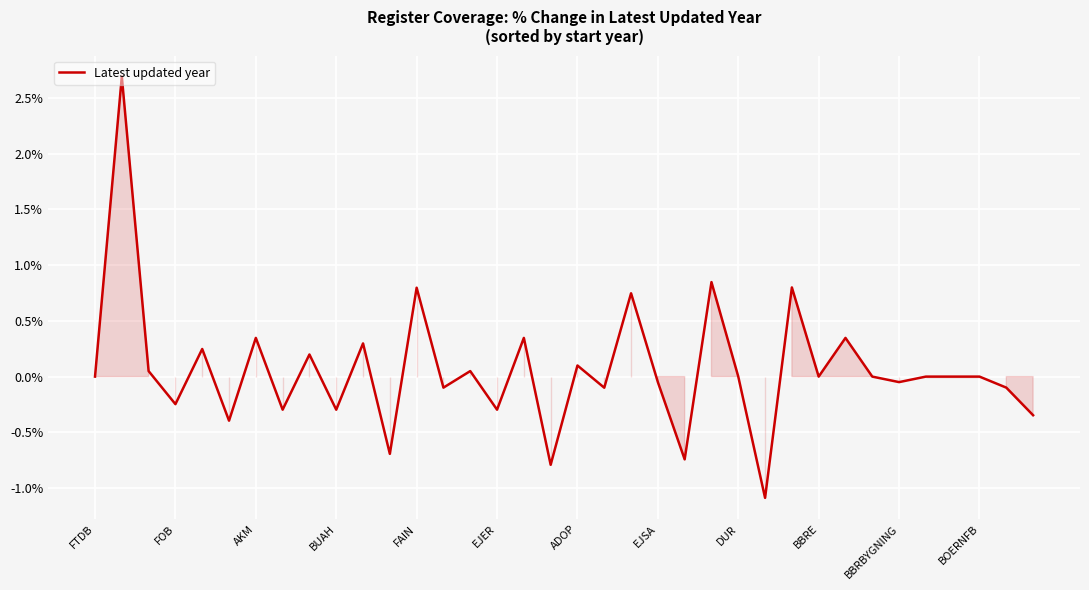

What is the maximum value shown in the chart?

2.7